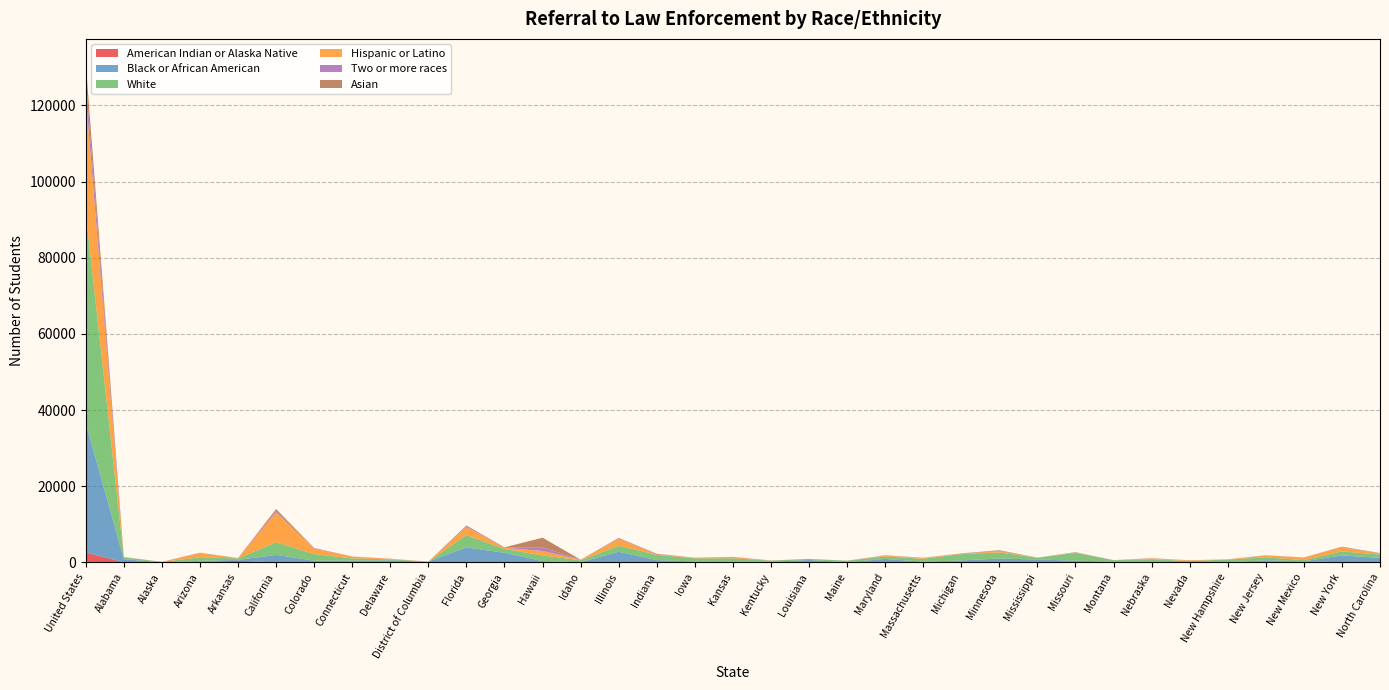

Reading left to right, extract all data points from this chart.

American Indian or Alaska Native: 2595	17	1	159	441	4	54	6	8	0	36	9	63	19	21	8	19	31	0	6	4	5	0	31	99	1	16	149	31	17	1	1	240	41	40
Black or African American: 34006	818	10	227	214	1949	390	464	486	178	3895	2506	278	14	2755	582	219	230	148	622	29	882	187	471	919	739	451	17	73	39	32	564	36	1778	1138
White: 55044	506	95	947	378	3321	1715	571	304	1	3236	998	1480	509	1591	1382	817	814	309	259	396	650	740	1665	1592	484	2023	399	717	302	709	741	322	1067	853
Hispanic or Latino: 30759	35	18	1112	81	7847	1443	460	131	21	2148	306	1168	142	1823	176	127	279	37	17	8	218	242	141	335	16	127	13	220	166	51	483	670	1073	295
Two or more races: 4284	21	18	65	21	364	122	27	23	0	287	79	975	11	144	122	30	75	16	11	9	67	24	47	134	0	57	11	39	26	9	20	15	40	101
Asian: 4223	5	9	28	4	508	50	17	12	0	101	48	2523	4	99	9	15	12	1	4	1	41	14	14	114	5	16	1	17	6	4	51	8	120	12